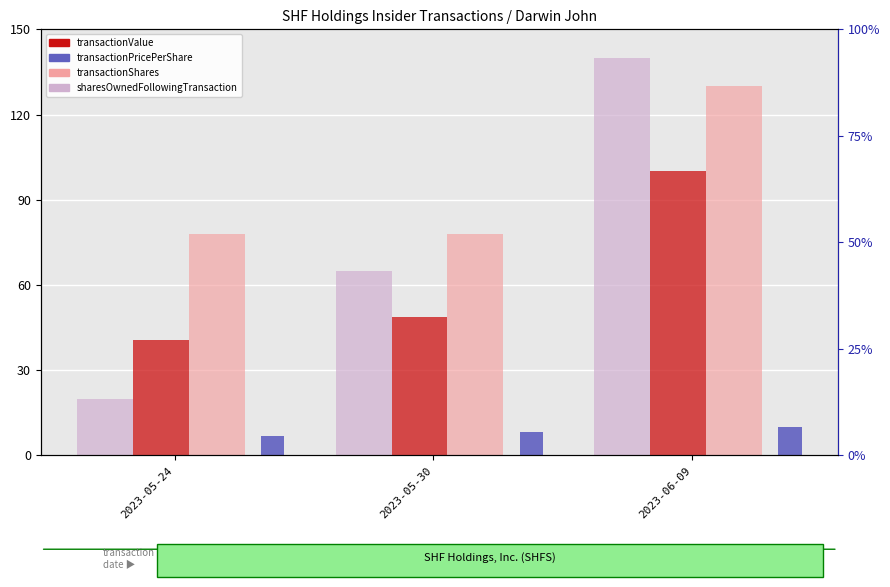

Is the value of transactionShares at 2023-05-30 greater than the value of transactionValue at 2023-06-09?

No